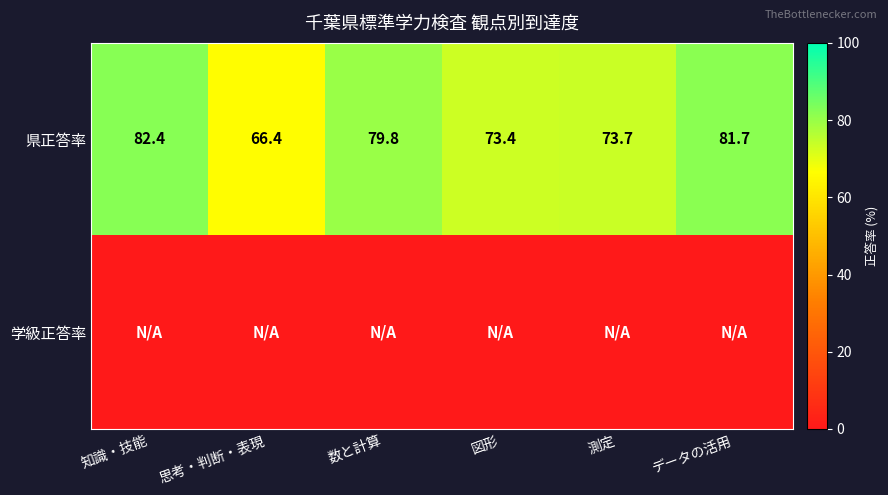

Where does the 県正答率 series first go above 79?

知識・技能